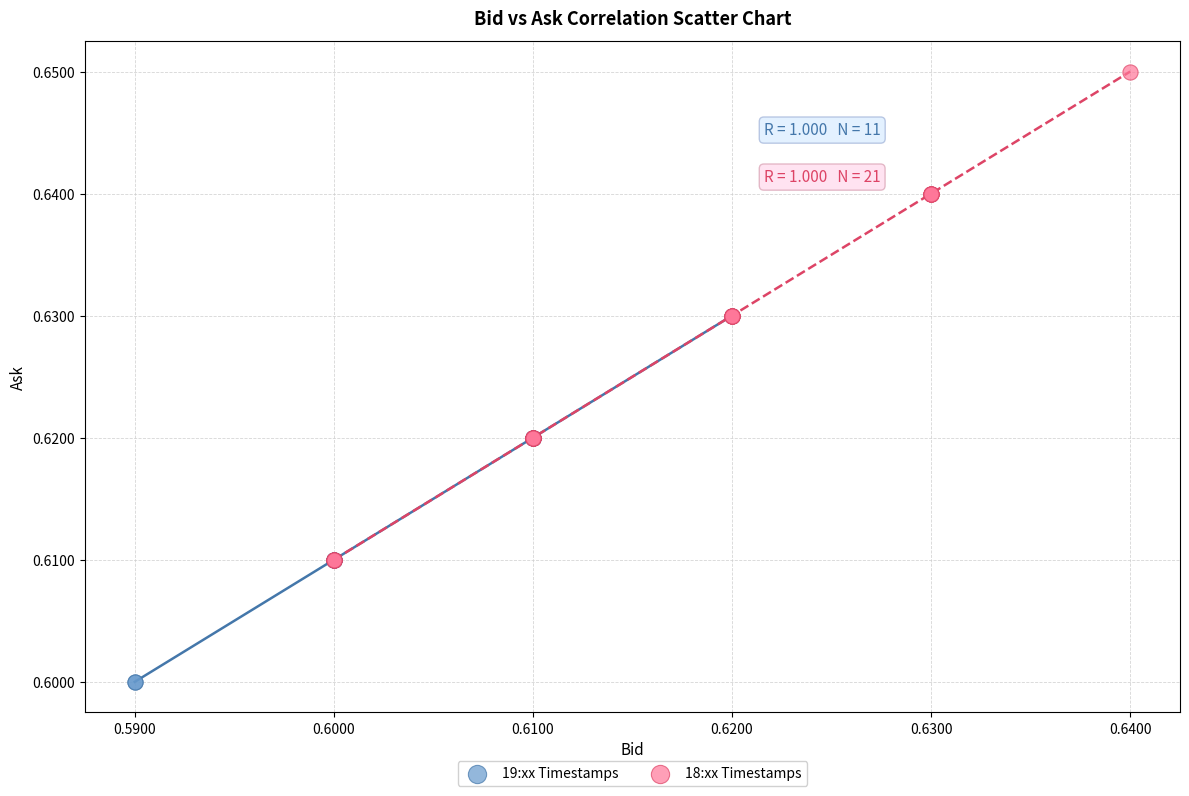

Which series reaches the maximum Y coordinate?

18:xx Timestamps